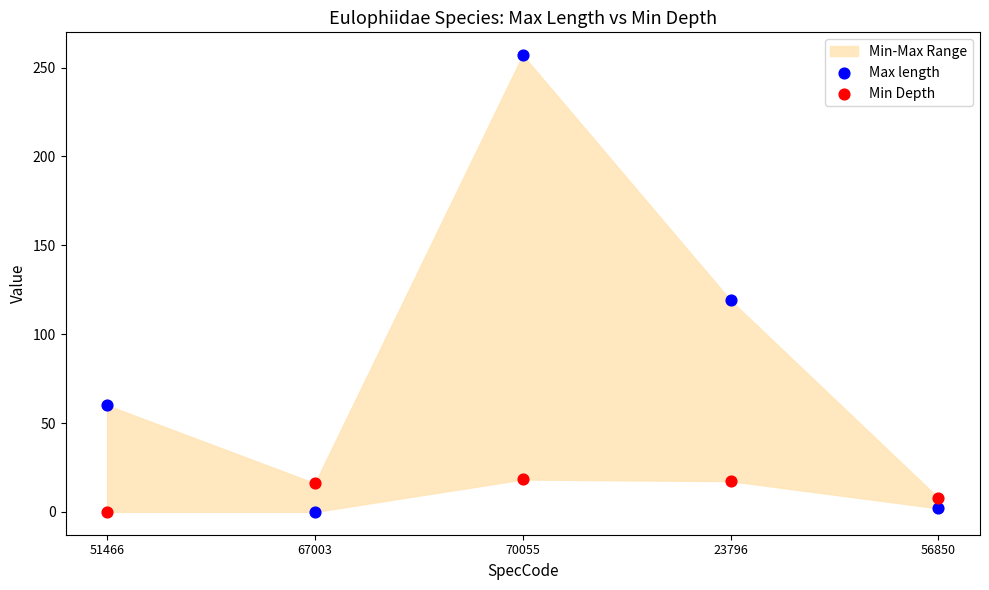

Across all data points, what is the range of Y values (max minus min)?

257.0